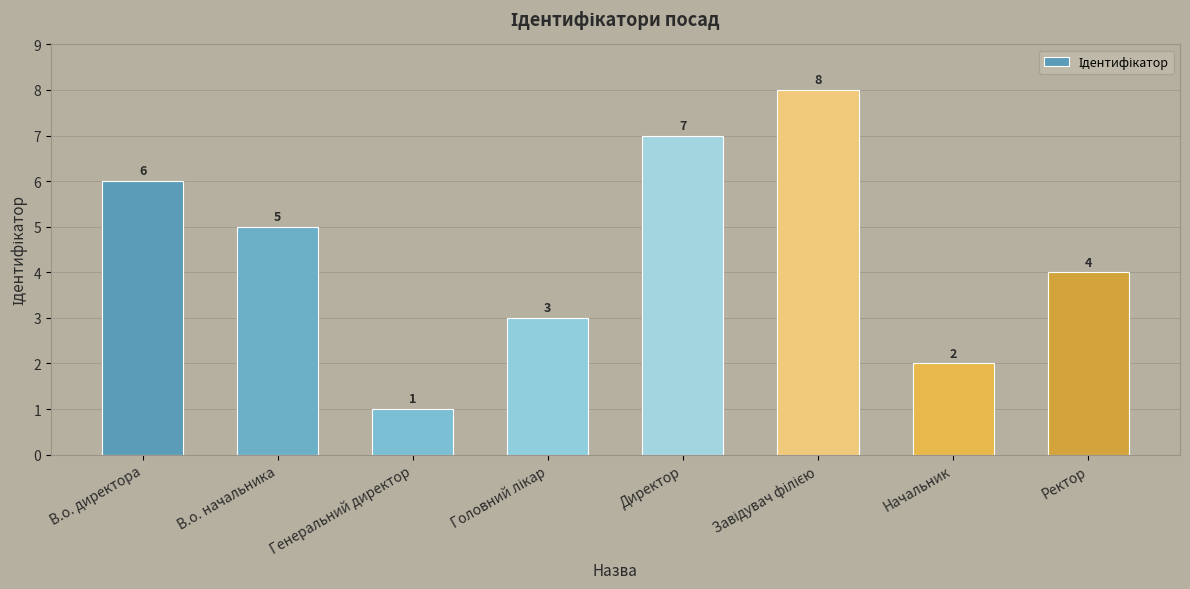

Which label corresponds to the smallest value in the chart?

Генеральний директор